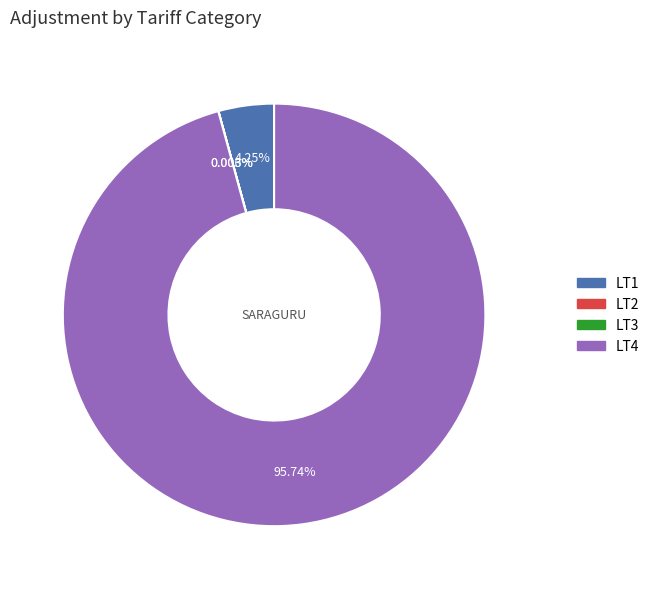

Between LT4 and LT1, which is larger?

LT4